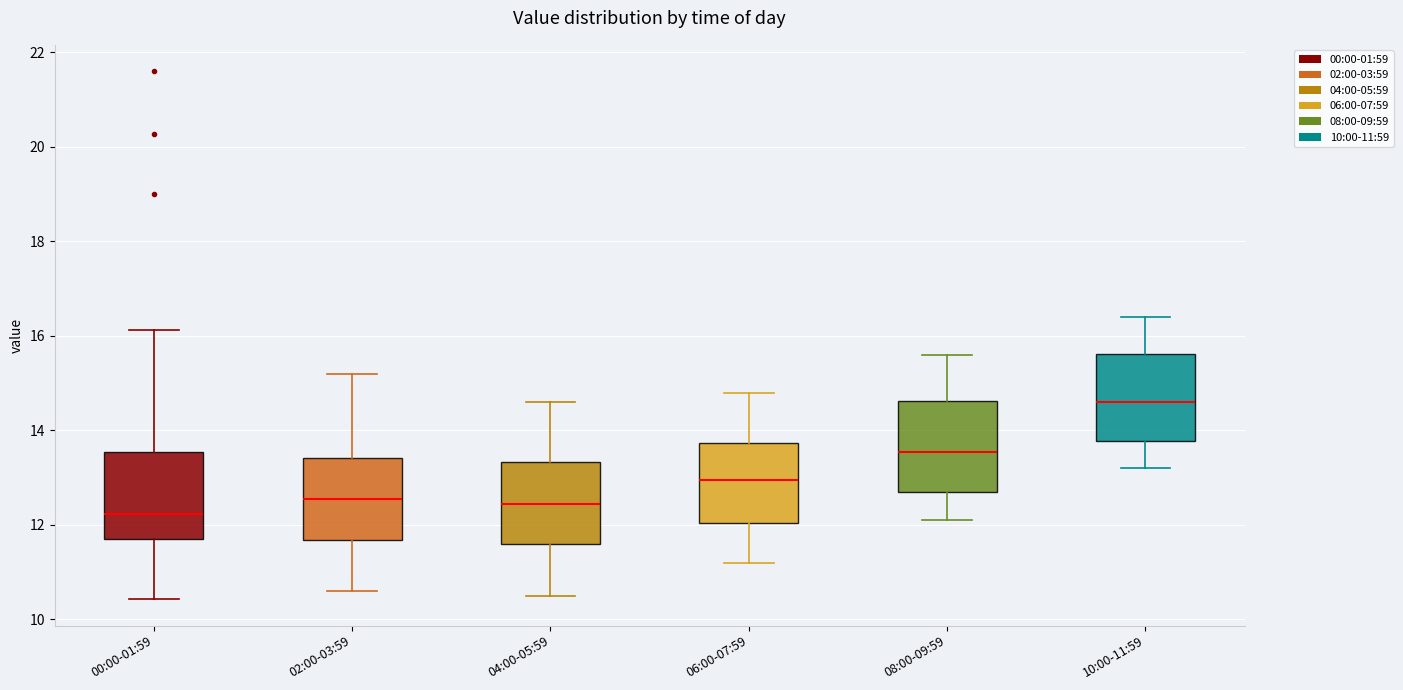

Reading left to right, read every box against the y-axis: the position of its median line, the range the box covers, and the ends of its whiskers. The values are not printed on the chart, so give them approximately, as read against the axis.

00:00-01:59: median 12.2, box 11.6 to 13.6, whiskers 10.4 to 16.2
02:00-03:59: median 12.6, box 11.6 to 13.4, whiskers 10.6 to 15.2
04:00-05:59: median 12.4, box 11.6 to 13.4, whiskers 10.6 to 14.6
06:00-07:59: median 13.0, box 12.0 to 13.8, whiskers 11.2 to 14.8
08:00-09:59: median 13.6, box 12.8 to 14.6, whiskers 12.2 to 15.6
10:00-11:59: median 14.6, box 13.8 to 15.6, whiskers 13.2 to 16.4